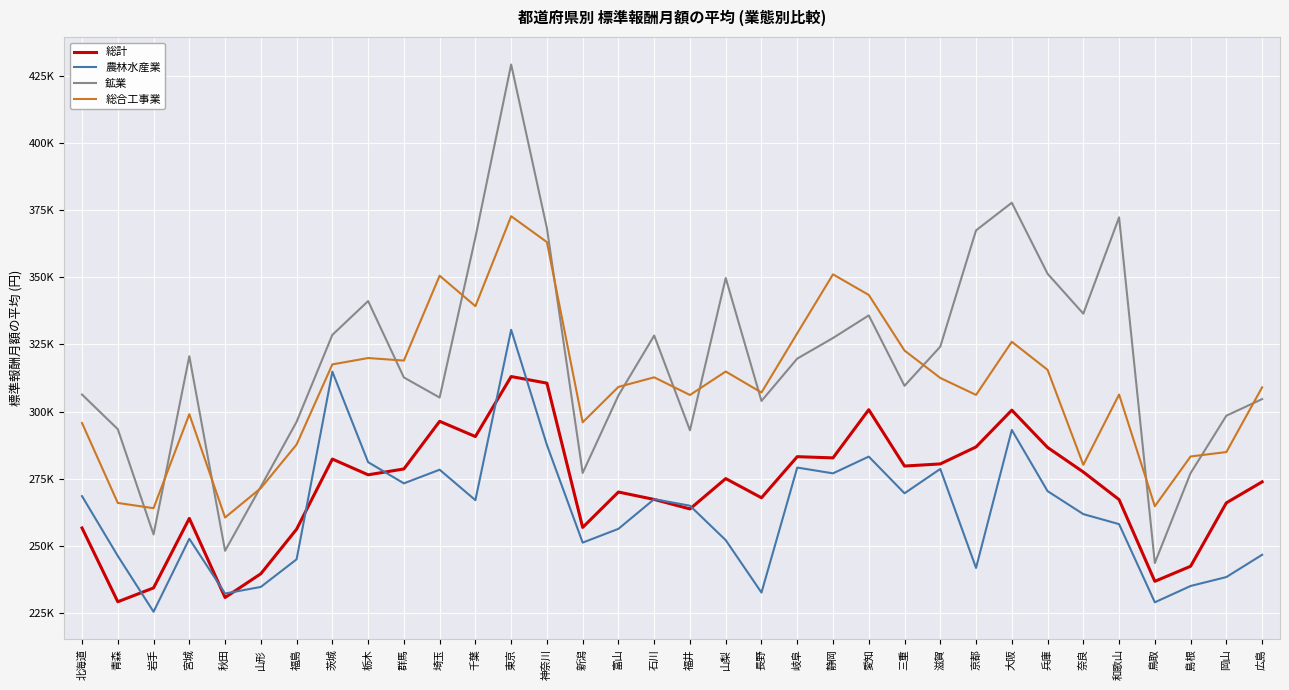

How many intersections are there between 鉱業 and 総合工事業?

15